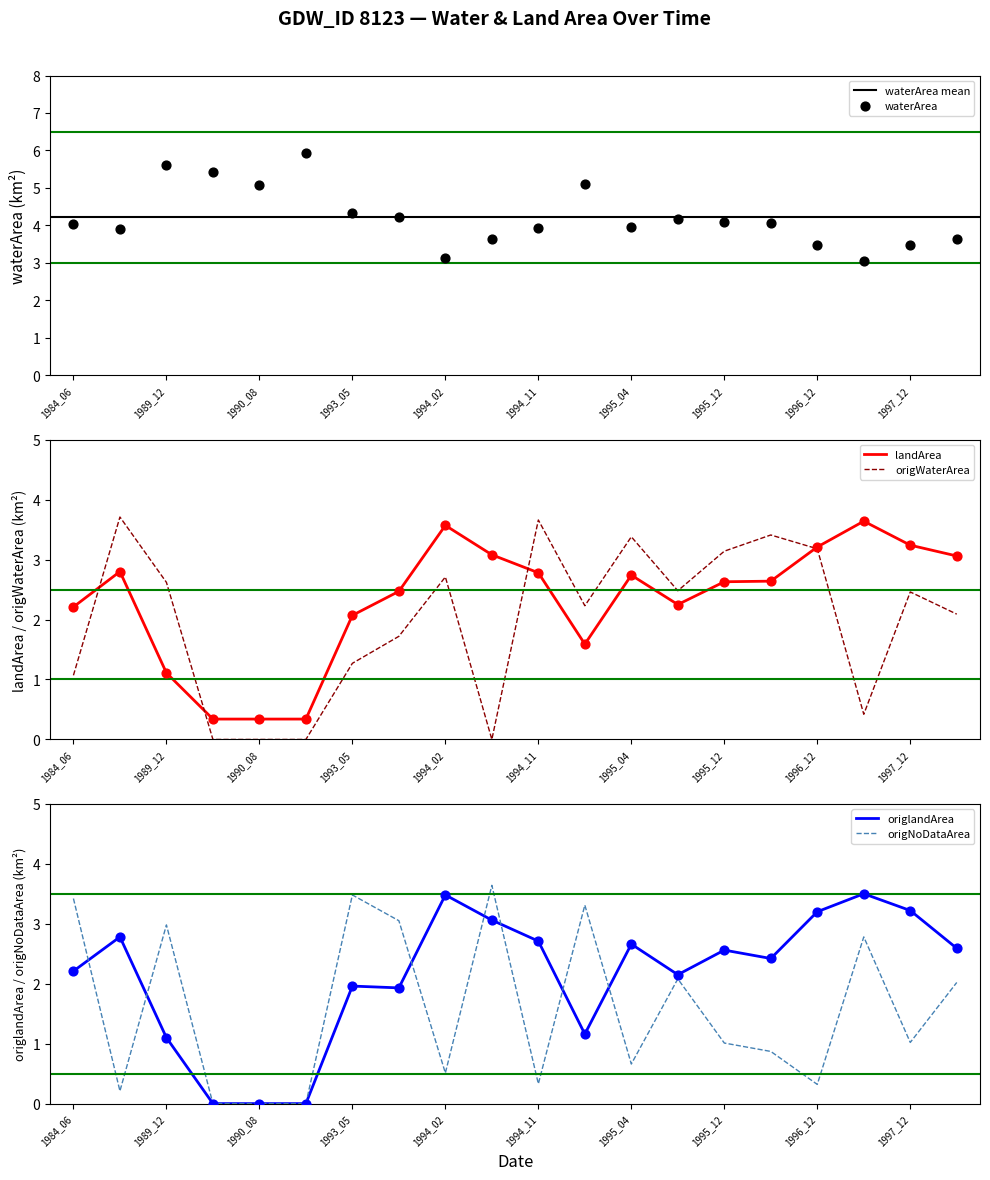

What is the total value across all series at 1998_05?

13.4